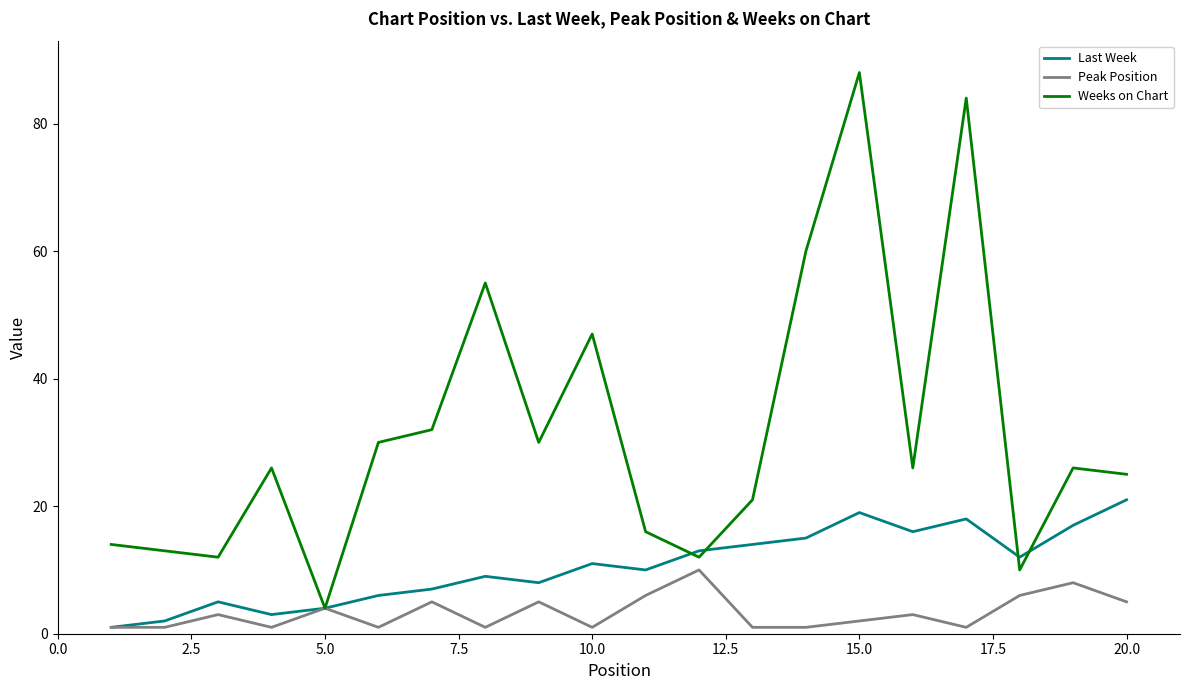

True or false: Weeks on Chart has more than 1 interior local peaks.

True